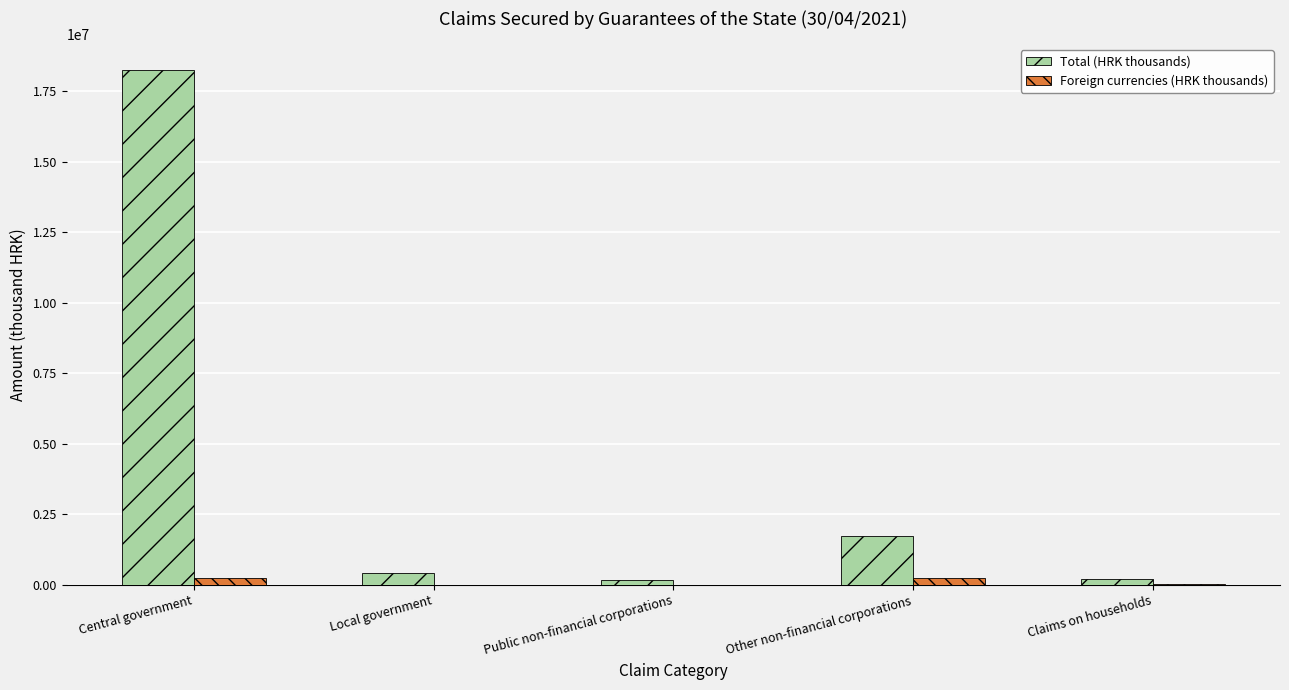

Count the number of data series in this chart.

2